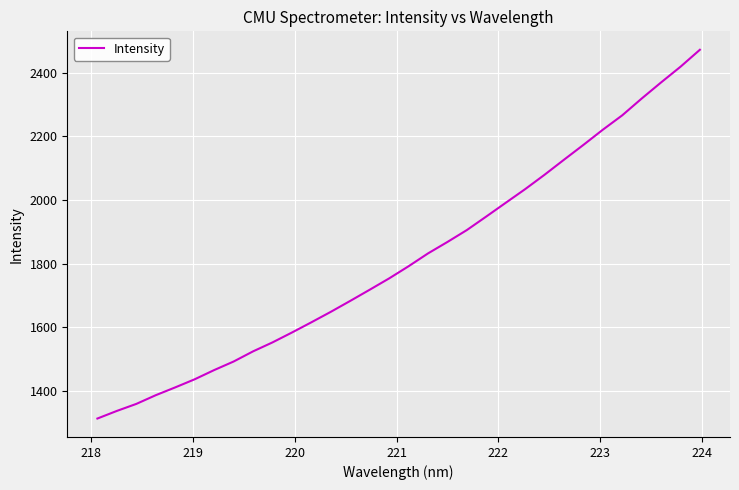

What is the difference between the maximum and minimum values?

1158.5